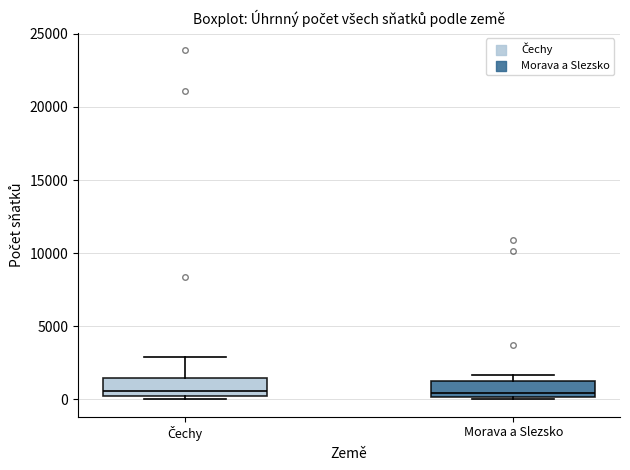

Where is the lower edge of the box for Morava a Slezsko on the y-axis? The values are not printed on the chart, so give them approximately, as read against the axis.

0